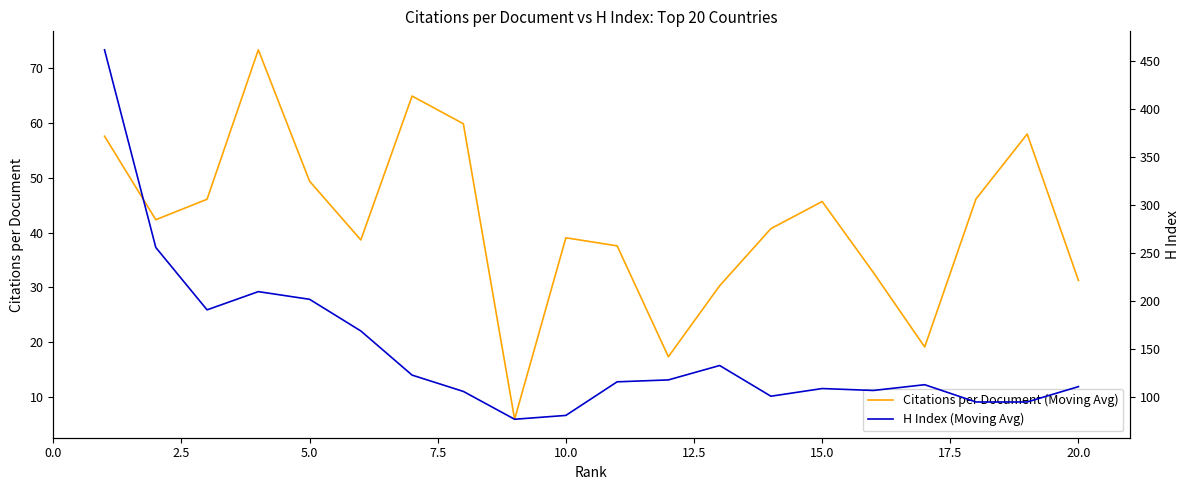

At how many categories does at least one series exceed 230?

2